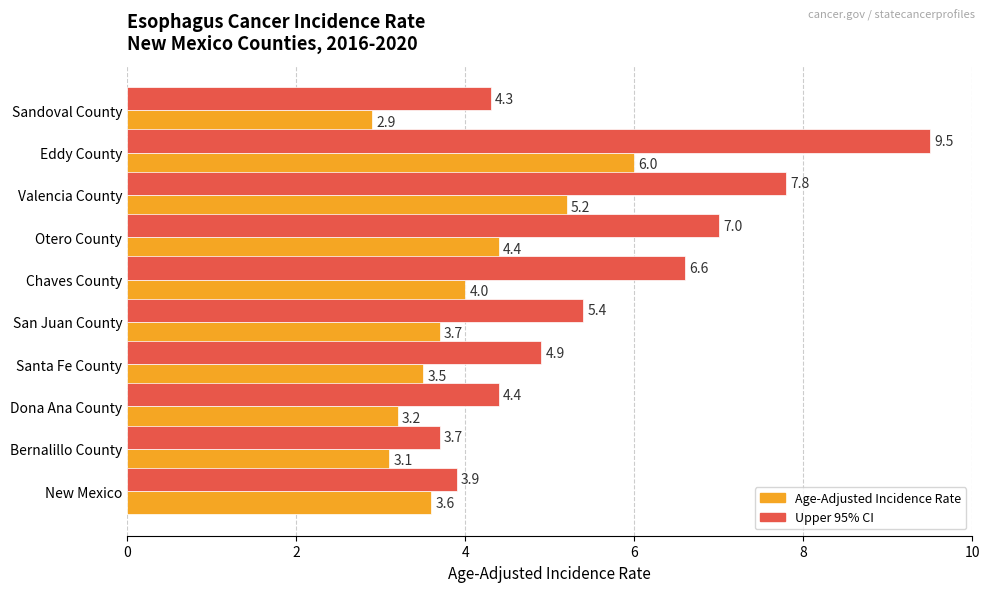

Which label corresponds to the smallest value in the chart?

Sandoval County